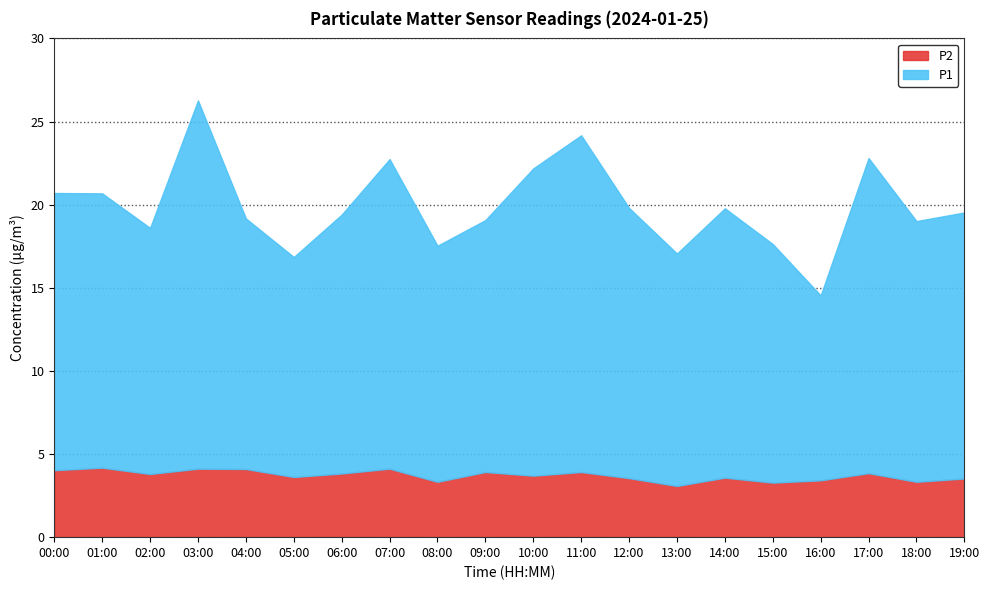

What is the label of the 6th point from the right?

14:00